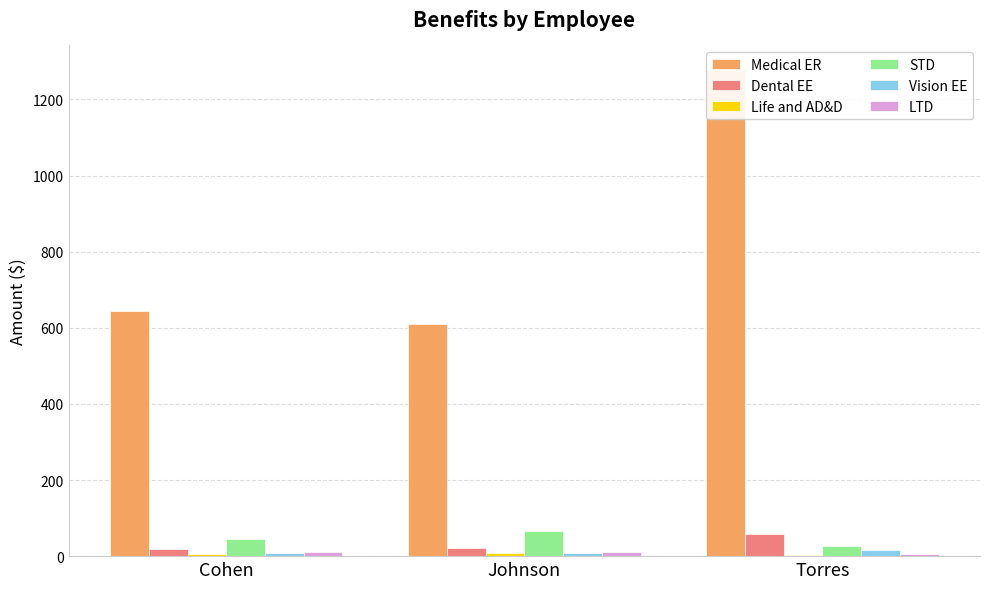

List the series in order of their peak value, highest first.

Medical ER, STD, Dental EE, Vision EE, LTD, Life and AD&D